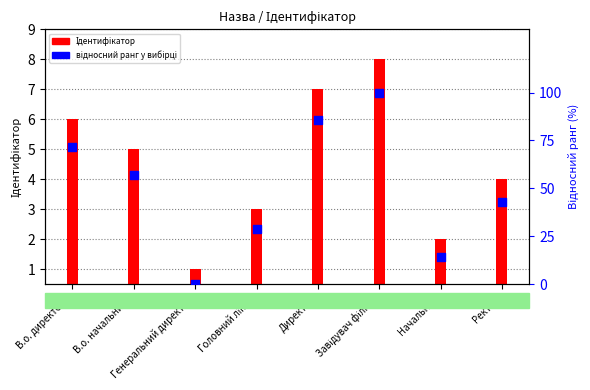

What are all the series names shown in the legend?

Ідентифікатор, відносний ранг у вибірці